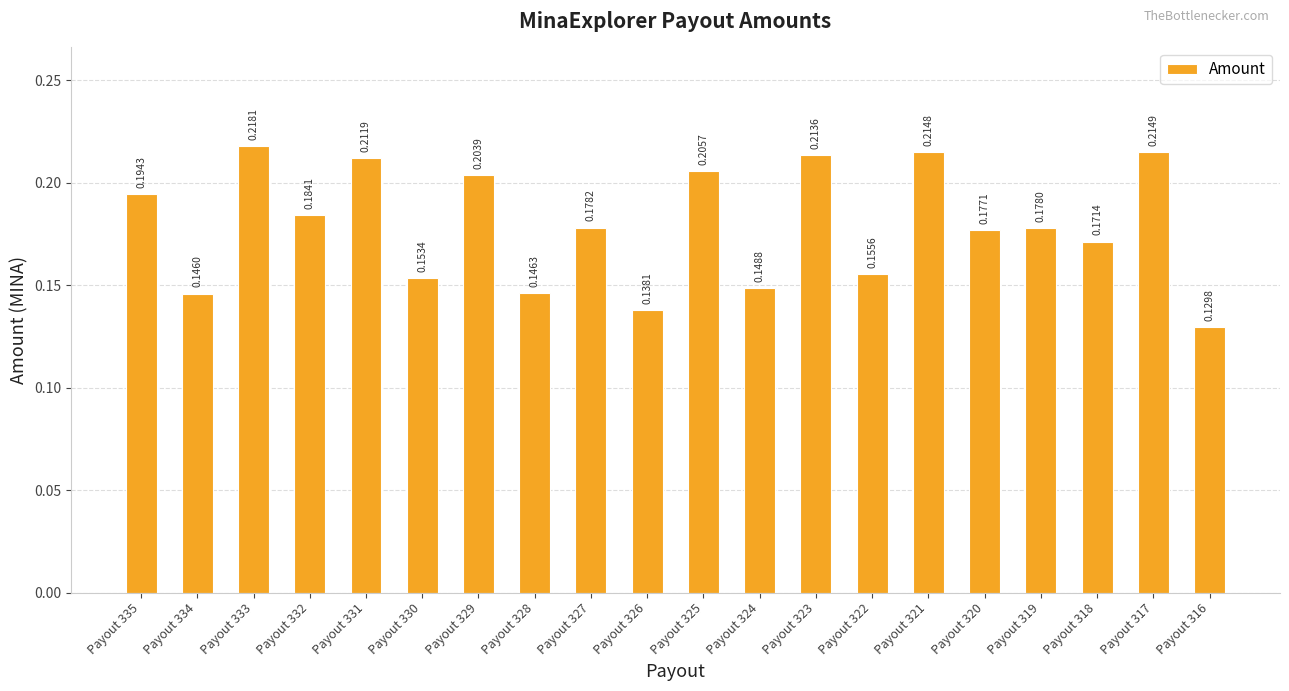

What is the sum of the values at Payout 326 and Payout 328?

0.3